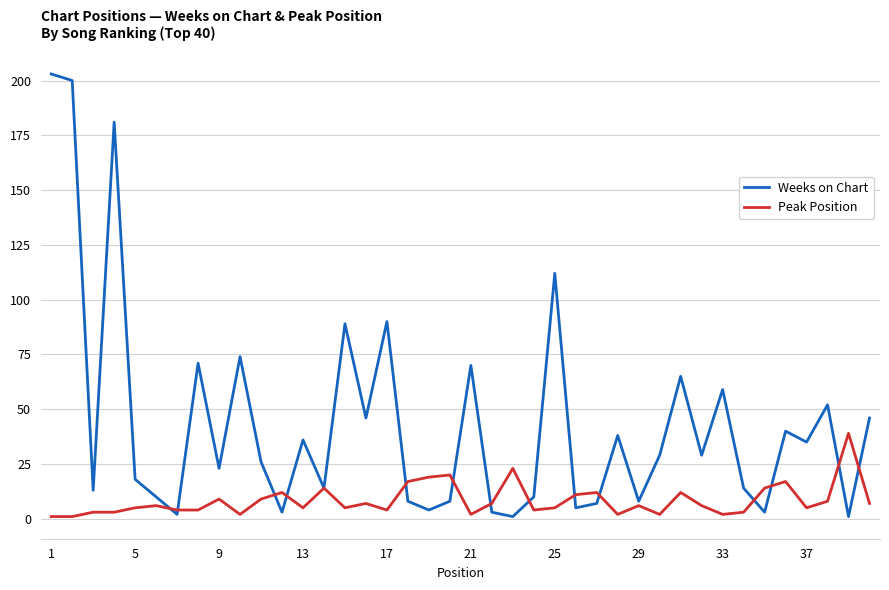

Reading left to right, what are all the values shown in this chart?

Weeks on Chart: 203	200	13	181	18	10	2	71	23	74	26	3	36	14	89	46	90	8	4	8	70	3	1	10	112	5	7	38	8	29	65	29	59	14	3	40	35	52	1	46
Peak Position: 1	1	3	3	5	6	4	4	9	2	9	12	5	14	5	7	4	17	19	20	2	7	23	4	5	11	12	2	6	2	12	6	2	3	14	17	5	8	39	7